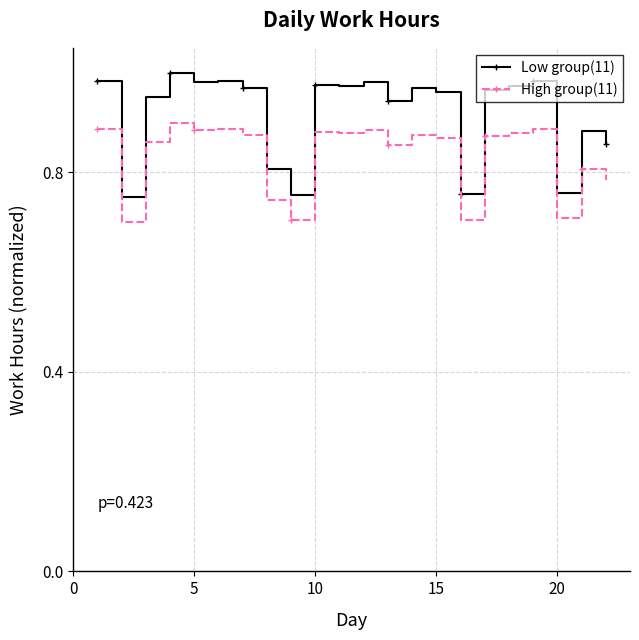

True or false: High group(11) and Low group(11) cross at least once.

False